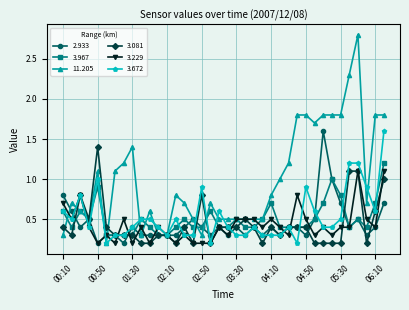

Which series has the largest total across all categories?

11.205